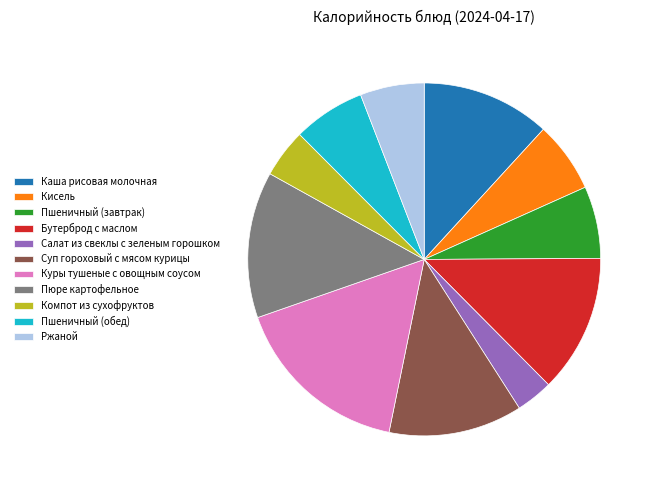

How many segments does this pie chart have?

11